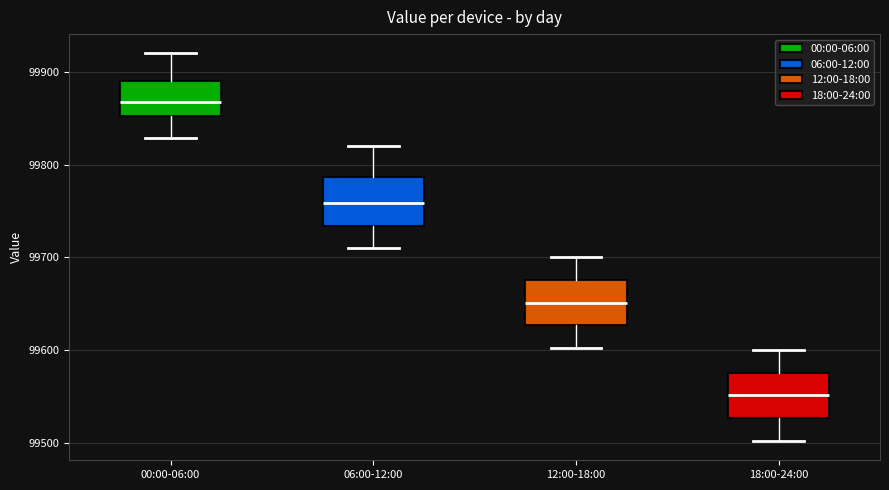

Where is the lower edge of the box for 06:00-12:00 on the y-axis? The values are not printed on the chart, so give them approximately, as read against the axis.

99730